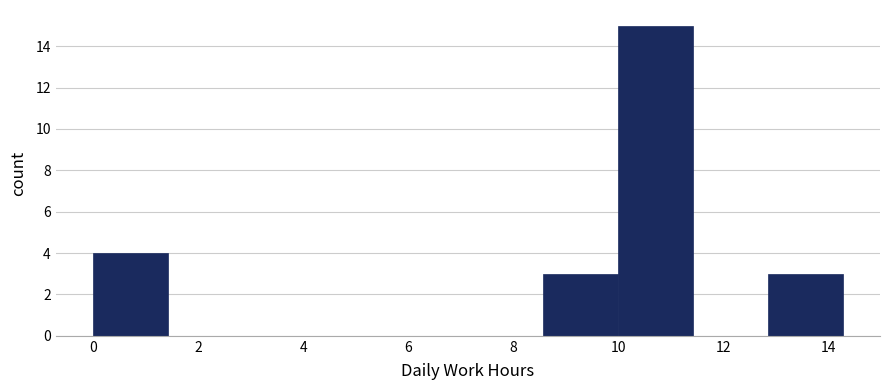

Reading left to right, list every bar in this chart as the range it spans on the x-axis followed by its height. Neither the bar edges nor the heights are printed on the chart, so give them approximately, as read against the axes.

0.0 to 1.4: 4
1.4 to 2.8: 0
2.8 to 4.2: 0
4.2 to 5.8: 0
5.8 to 7.2: 0
7.2 to 8.6: 0
8.6 to 10.0: 3
10.0 to 11.4: 15
11.4 to 12.8: 0
12.8 to 14.2: 3